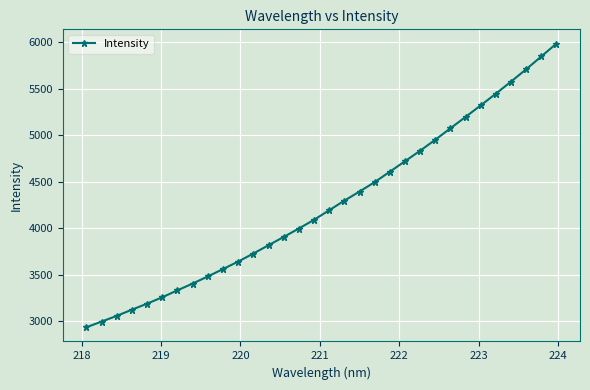

How many lines are shown in the chart?

1